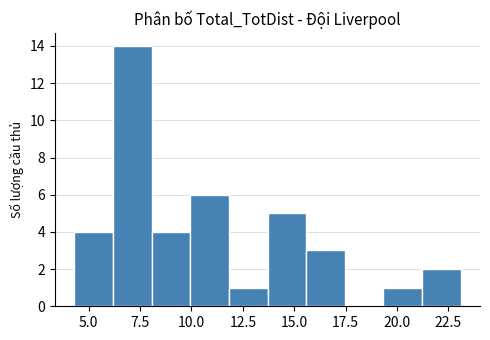

Around what value on the x-axis is the tallest bar? Give the approximate position of its centre, as read against the axis.

7.0